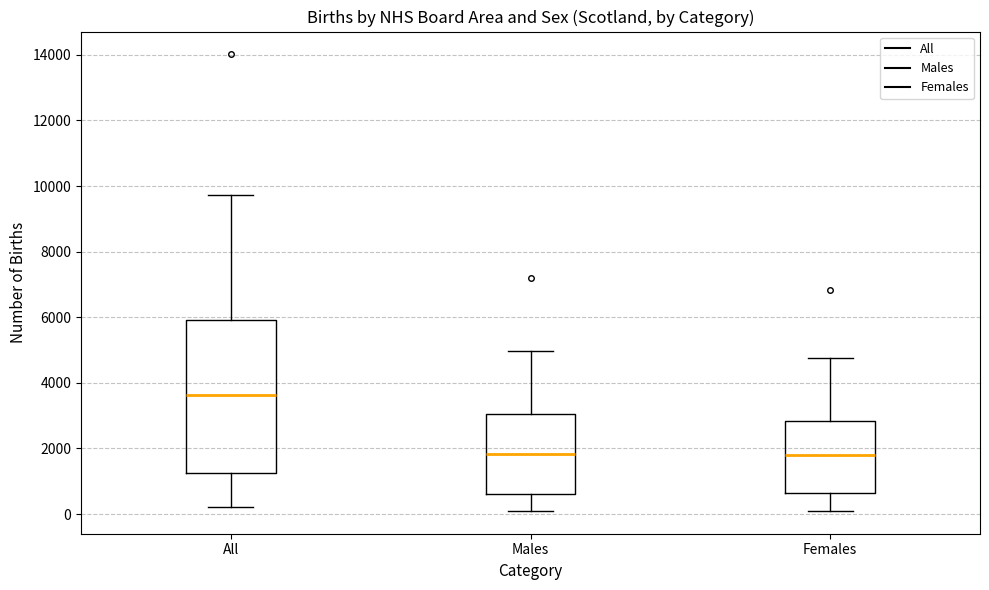

Reading left to right, transcribe this box plot: for each box, give where its median line is, the range the box spans, and where its two whiskers end, as read against the y-axis. The values are not printed on the chart, so give them approximately, as read against the axis.

All: median 3600, box 1200 to 6000, whiskers 200 to 9800
Males: median 1800, box 600 to 3000, whiskers 200 to 5000
Females: median 1800, box 600 to 2800, whiskers 0 to 4800